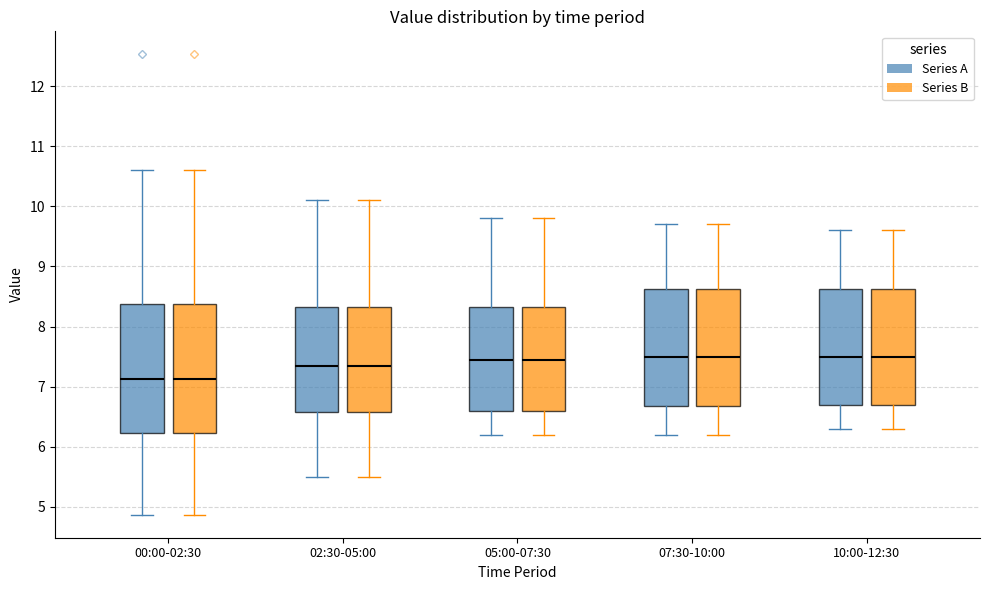

Reading left to right, transcribe this box plot: for each box, give where its median line is, the range the box spans, and where its two whiskers end, as read against the y-axis. The values are not printed on the chart, so give them approximately, as read against the axis.

00:00-02:30 (Series A): median 7.1, box 6.2 to 8.4, whiskers 4.9 to 10.6
00:00-02:30 (Series B): median 7.1, box 6.2 to 8.4, whiskers 4.9 to 10.6
02:30-05:00 (Series A): median 7.4, box 6.6 to 8.3, whiskers 5.5 to 10.1
02:30-05:00 (Series B): median 7.4, box 6.6 to 8.3, whiskers 5.5 to 10.1
05:00-07:30 (Series A): median 7.5, box 6.6 to 8.3, whiskers 6.2 to 9.8
05:00-07:30 (Series B): median 7.5, box 6.6 to 8.3, whiskers 6.2 to 9.8
07:30-10:00 (Series A): median 7.5, box 6.7 to 8.6, whiskers 6.2 to 9.7
07:30-10:00 (Series B): median 7.5, box 6.7 to 8.6, whiskers 6.2 to 9.7
10:00-12:30 (Series A): median 7.5, box 6.7 to 8.6, whiskers 6.3 to 9.6
10:00-12:30 (Series B): median 7.5, box 6.7 to 8.6, whiskers 6.3 to 9.6